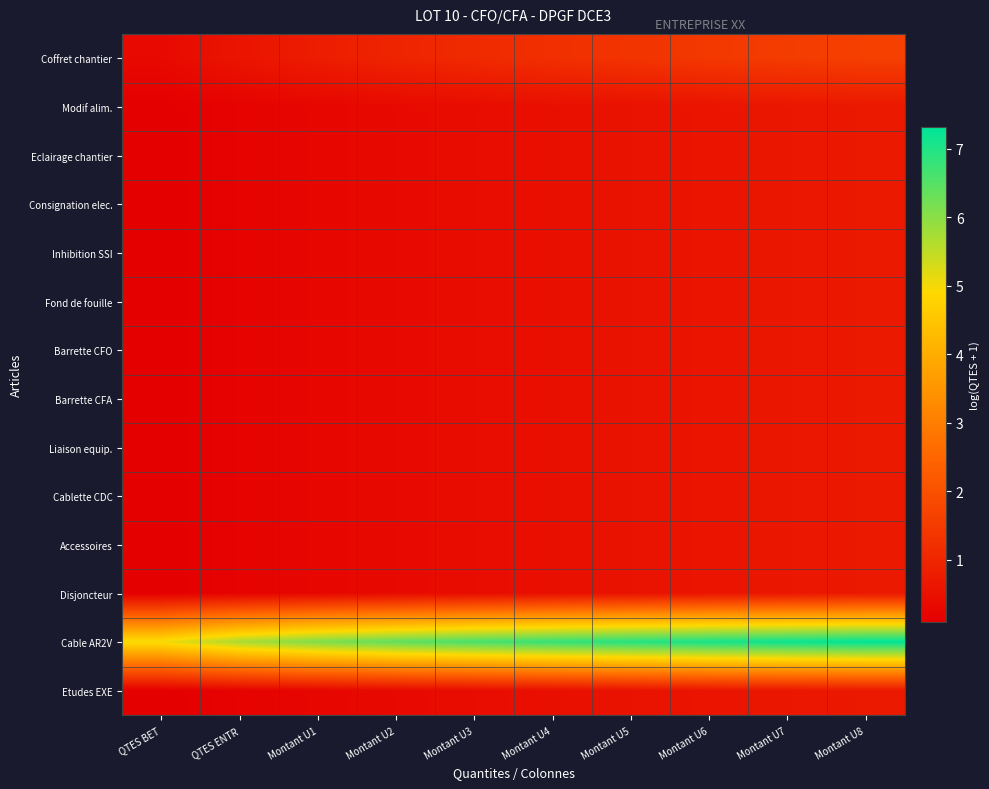

Which series has the largest total across all categories?

Cable AR2V